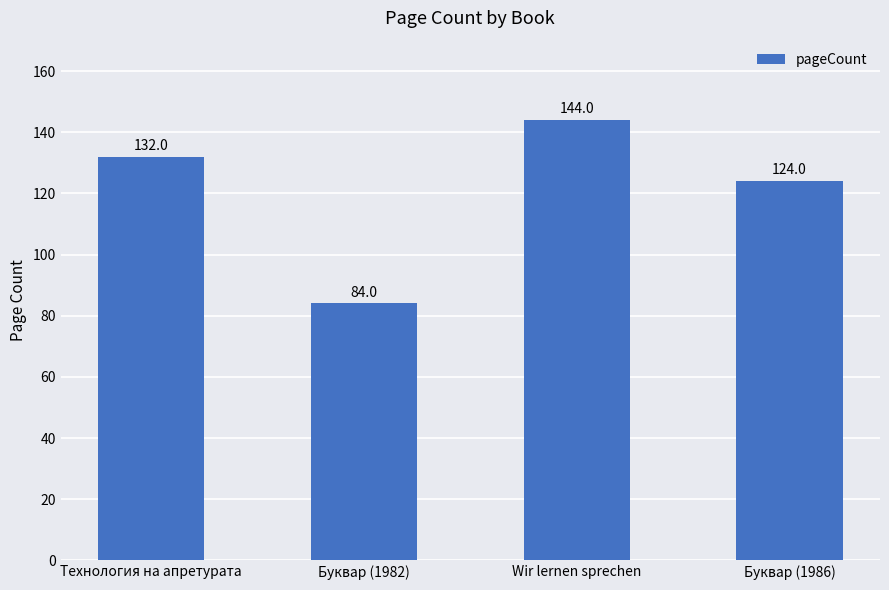

How many bars are there in total?

4